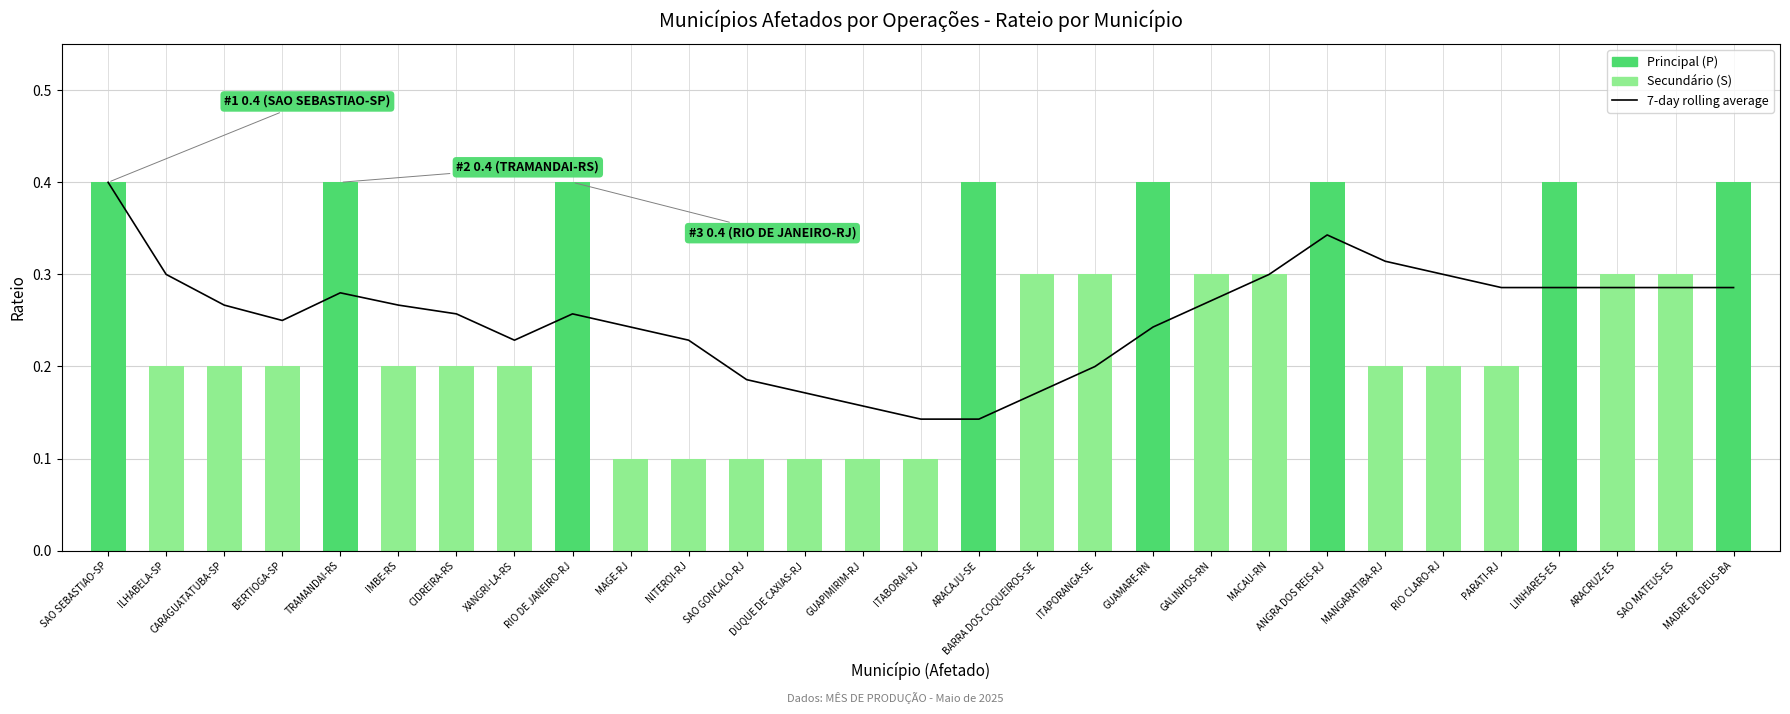

Reading left to right, list all the values displayed in this chart.

7-day rolling average: 0.4	0.3	0.3	0.2	0.3	0.3	0.3	0.2	0.3	0.2	0.2	0.2	0.2	0.2	0.1	0.1	0.2	0.2	0.2	0.3	0.3	0.3	0.3	0.3	0.3	0.3	0.3	0.3	0.3
Rateio: 0.4	0.2	0.2	0.2	0.4	0.2	0.2	0.2	0.4	0.1	0.1	0.1	0.1	0.1	0.1	0.4	0.3	0.3	0.4	0.3	0.3	0.4	0.2	0.2	0.2	0.4	0.3	0.3	0.4